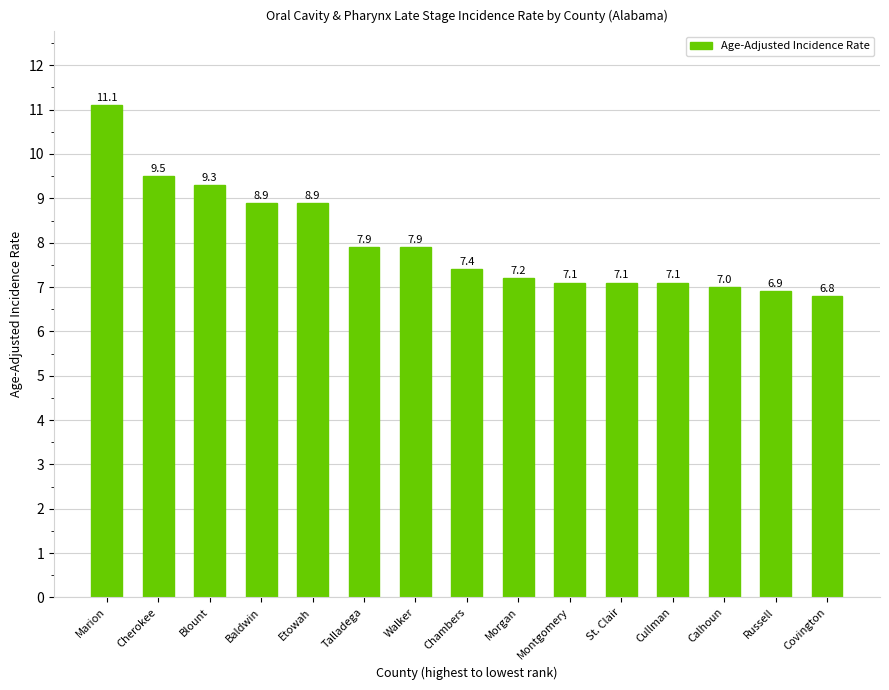

What is the ratio of the value at Marion to the value at Blount?

1.2